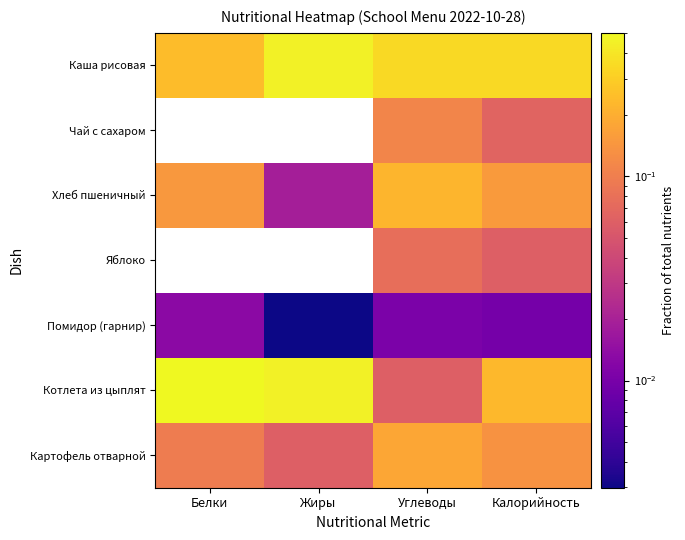

Which series has the largest range (max minus min)?

Котлета из цыплят